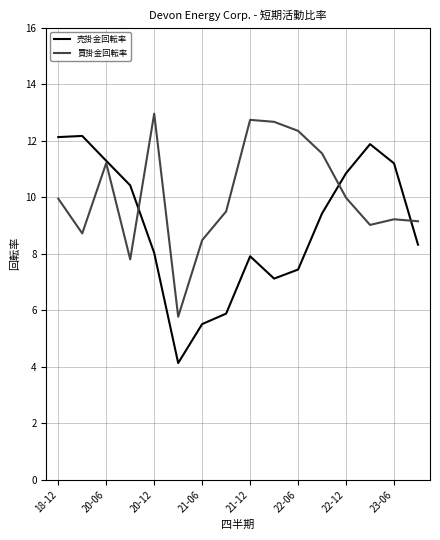

List the series in order of their peak value, highest first.

買掛金回転率, 売掛金回転率